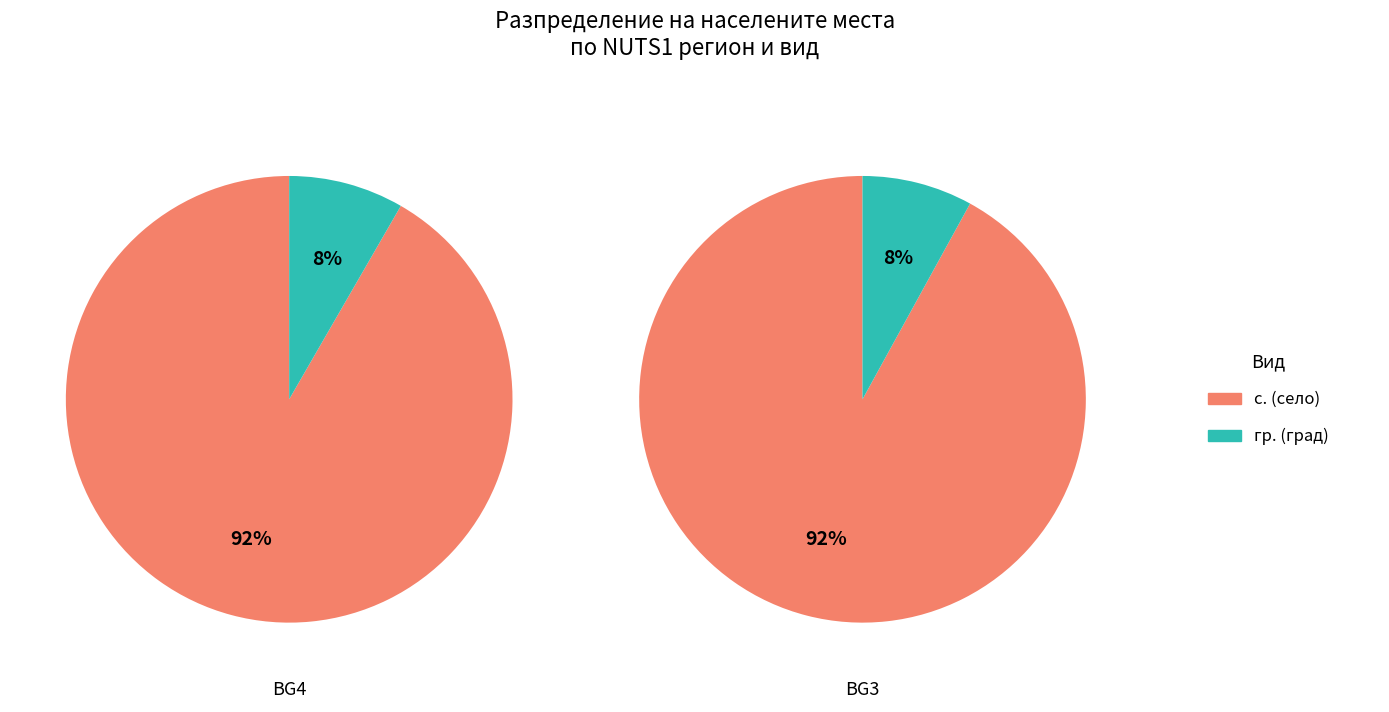

Is the sum of BG4 and BG3 greater than half?

Yes